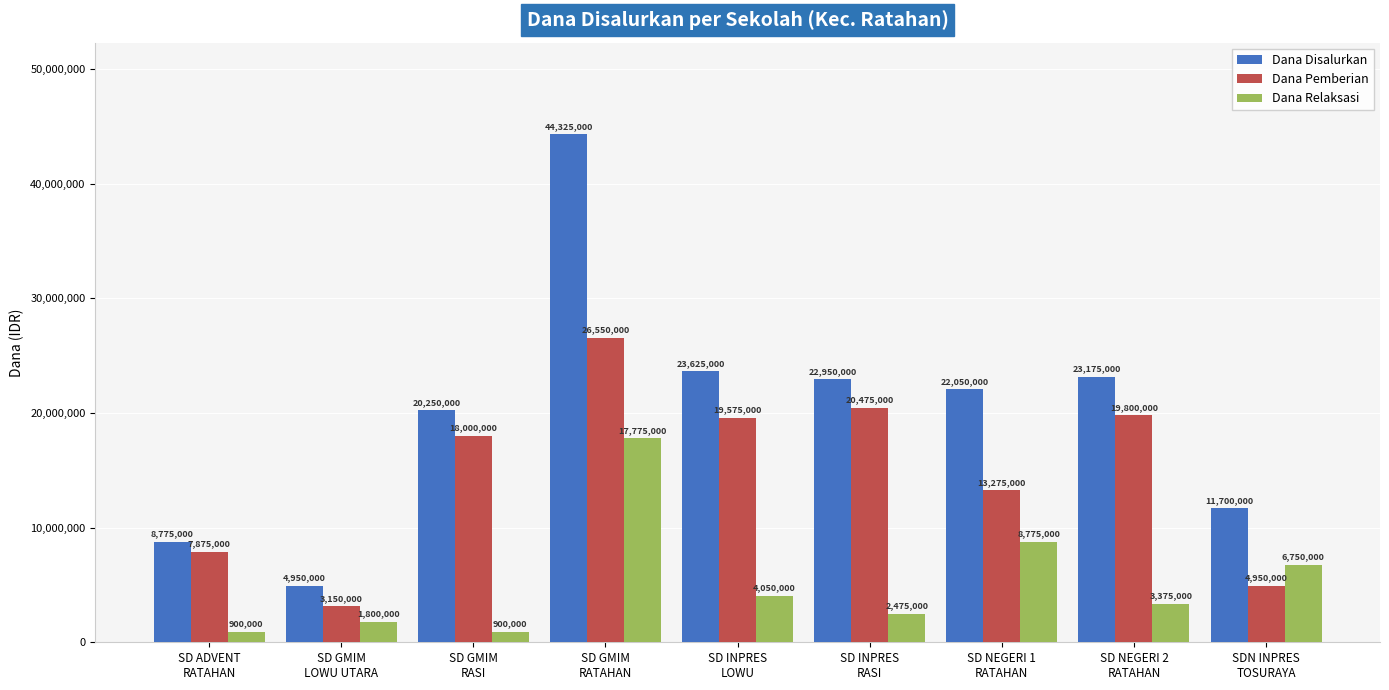

What is the label of the 7th bar from the left?

SD NEGERI 1
RATAHAN